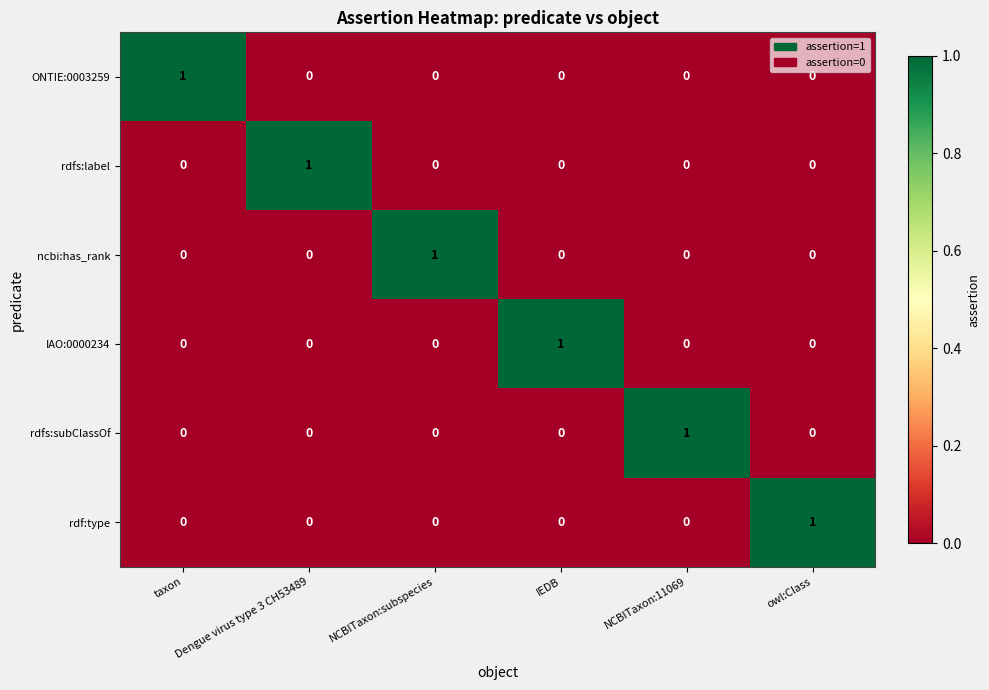

What is the spread (max minus min) of values at Dengue virus type 3 CH53489?

1